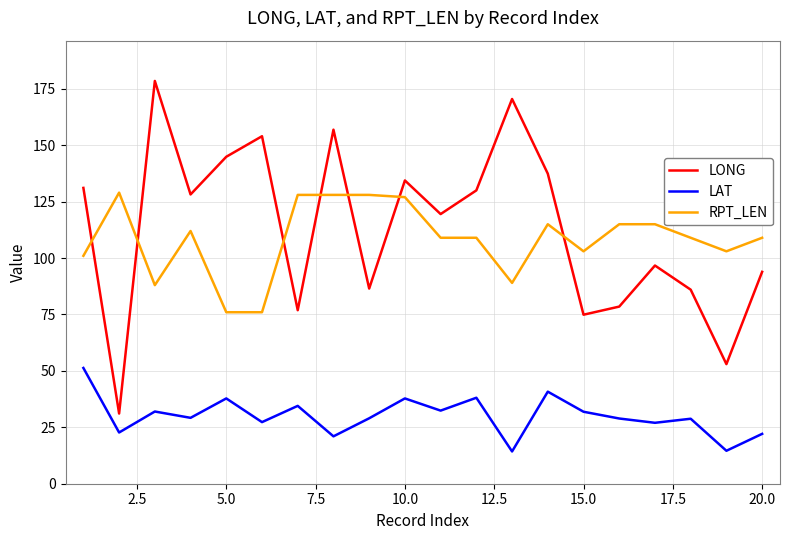

Which series has the largest range (max minus min)?

LONG